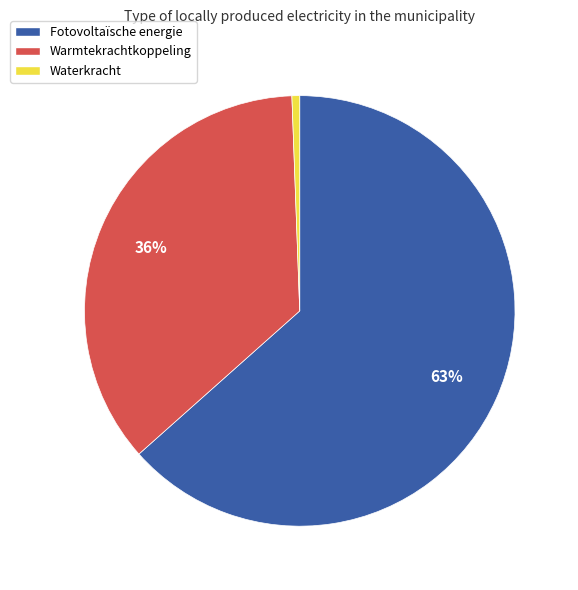

How many segments does this pie chart have?

3